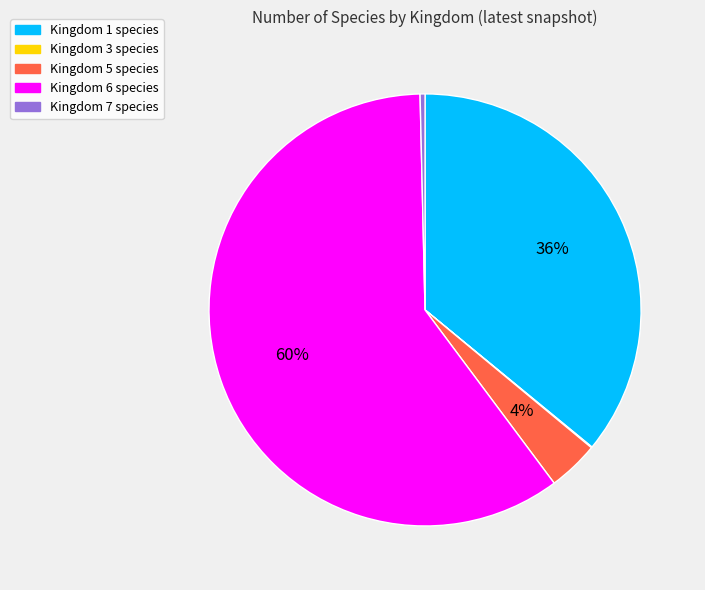

To the nearest percent, what is the difference between the largest and smallest slice percentages?

60%